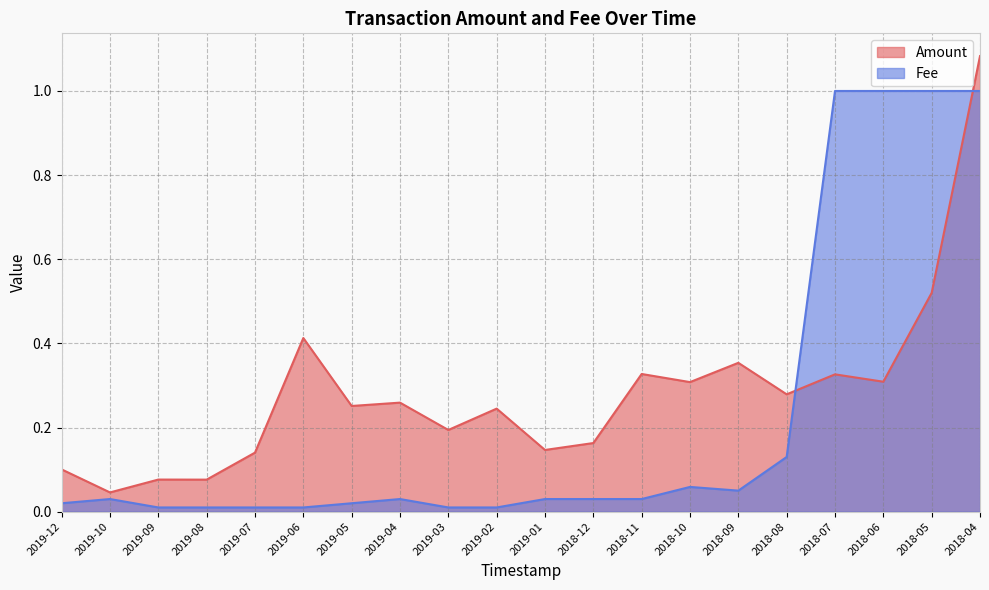

At which category is the sum across all series the highest?

2018-04